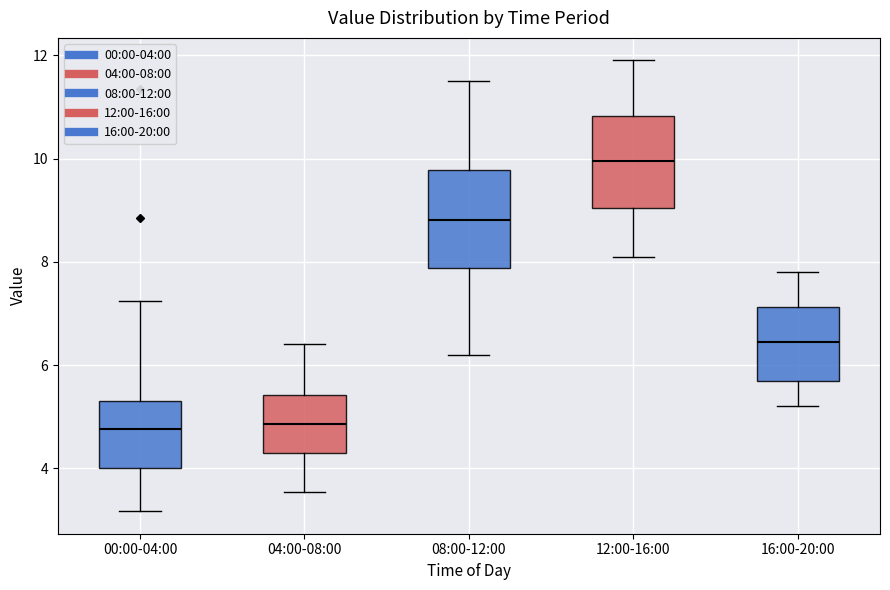

Reading left to right, transcribe this box plot: for each box, give where its median line is, the range the box spans, and where its two whiskers end, as read against the y-axis. The values are not printed on the chart, so give them approximately, as read against the axis.

00:00-04:00: median 4.8, box 4.0 to 5.4, whiskers 3.2 to 7.2
04:00-08:00: median 4.8, box 4.2 to 5.4, whiskers 3.6 to 6.4
08:00-12:00: median 8.8, box 7.8 to 9.8, whiskers 6.2 to 11.6
12:00-16:00: median 10.0, box 9.0 to 10.8, whiskers 8.2 to 12.0
16:00-20:00: median 6.4, box 5.8 to 7.2, whiskers 5.2 to 7.8